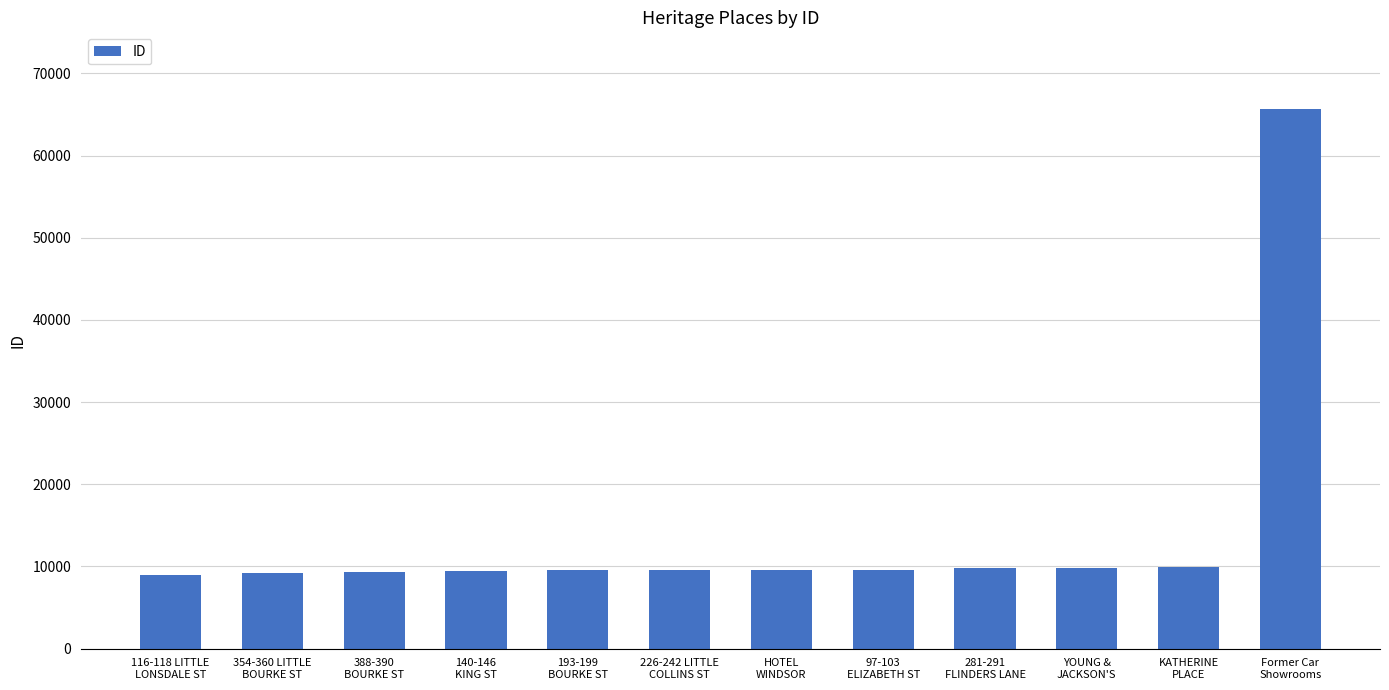

Read the value at 354-360 LITTLE
BOURKE ST, to the nearest 50.

9200